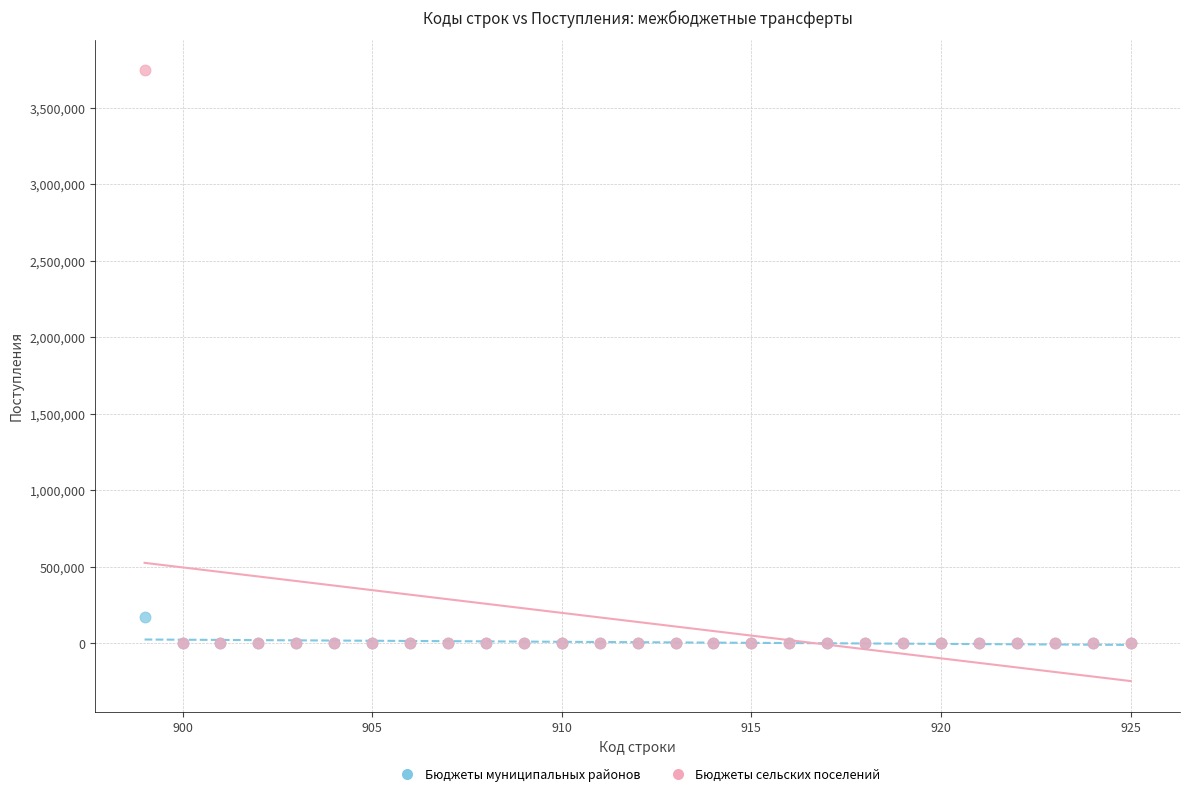

What are all the series names shown in the legend?

Бюджеты муниципальных районов, Бюджеты сельских поселений